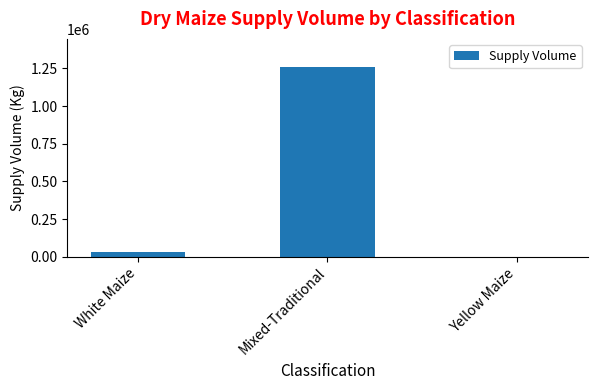

What is the sum of all values?

1290700